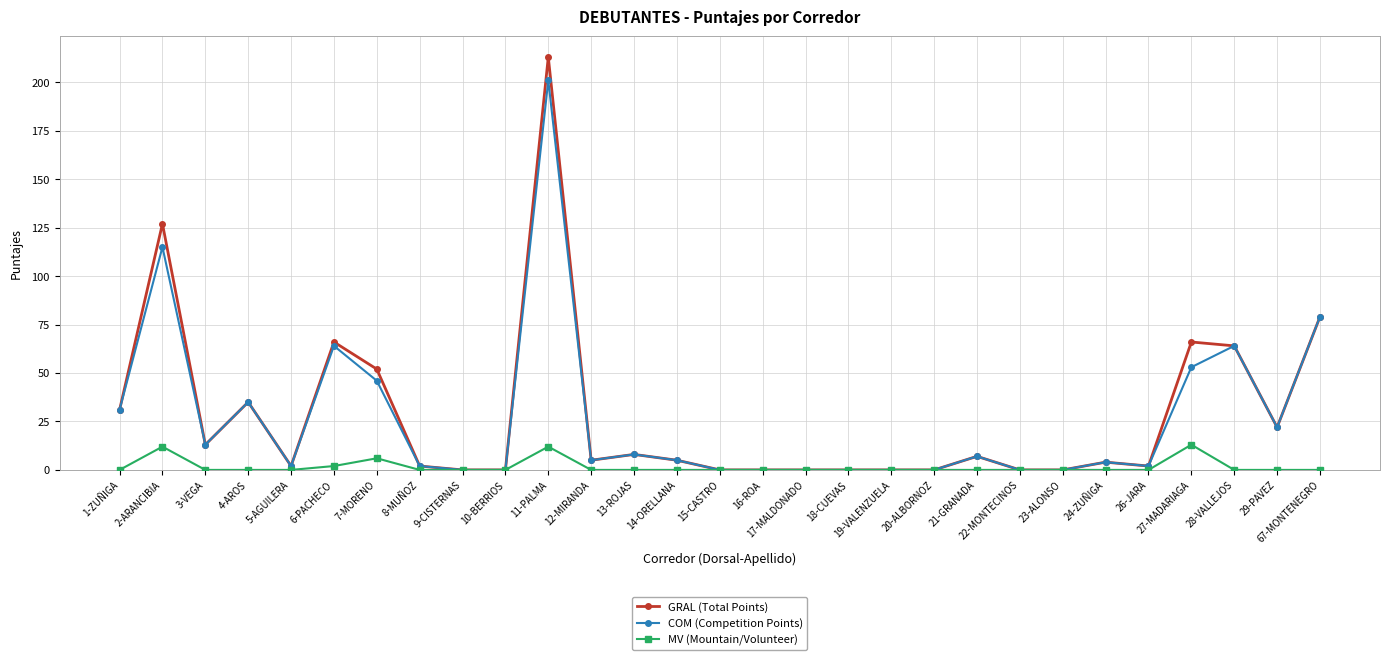

Rank the series by their maximum value, from lowest to highest.

MV (Mountain/Volunteer), COM (Competition Points), GRAL (Total Points)